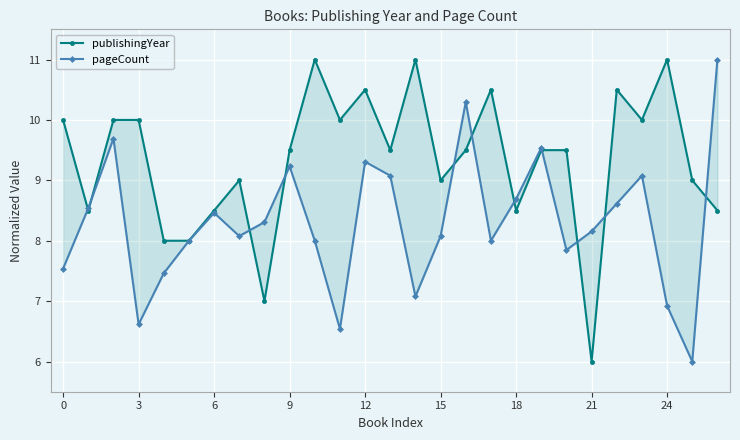

Reading right to left, transcribe all the data shown in this chart.

publishingYear: 8.5	9.0	11.0	10.0	10.5	6.0	9.5	9.5	8.5	10.5	9.5	9.0	11.0	9.5	10.5	10.0	11.0	9.5	7.0	9.0	8.5	8.0	8.0	10.0	10.0	8.5	10.0
pageCount: 11.0	6.0	6.9	9.1	8.6	8.2	7.8	9.5	8.7	8.0	10.3	8.1	7.1	9.1	9.3	6.5	8.0	9.2	8.3	8.1	8.5	8.0	7.5	6.6	9.7	8.5	7.5